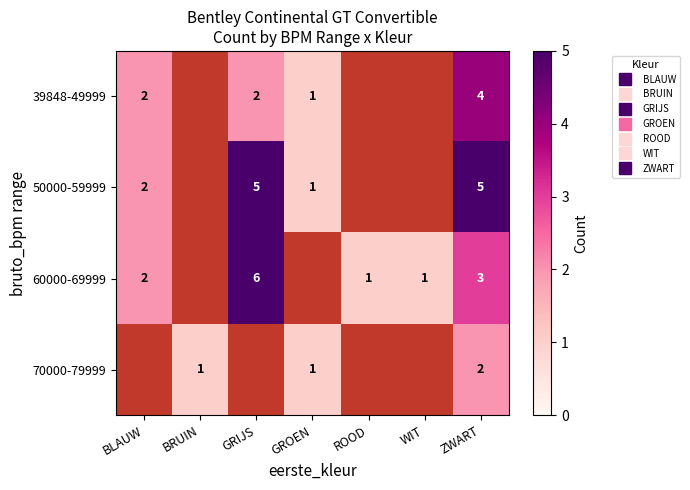

At which category is the sum across all series the highest?

ZWART